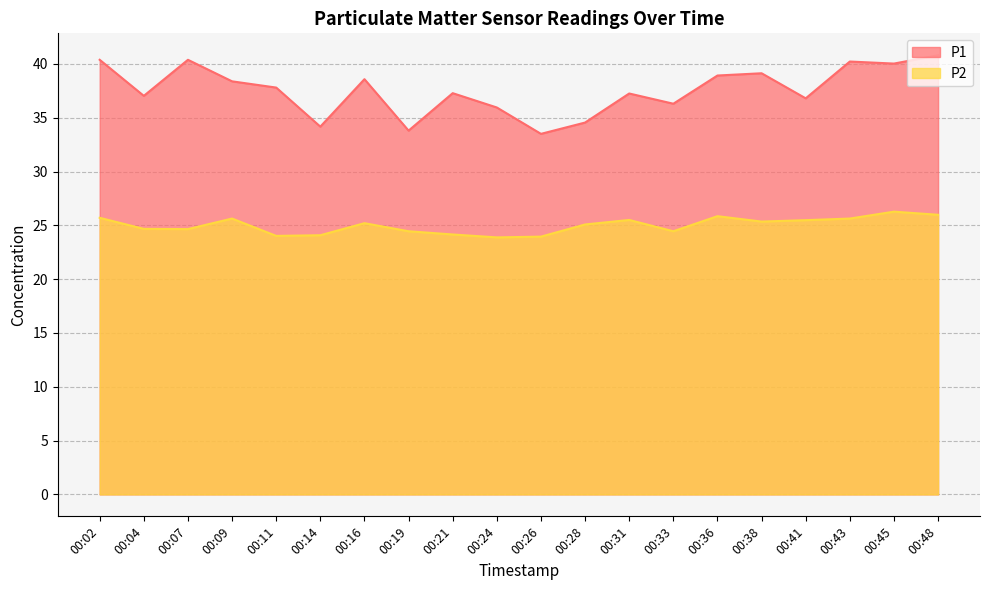

The value of P2 at 00:26 is 23.9. True or false?

True